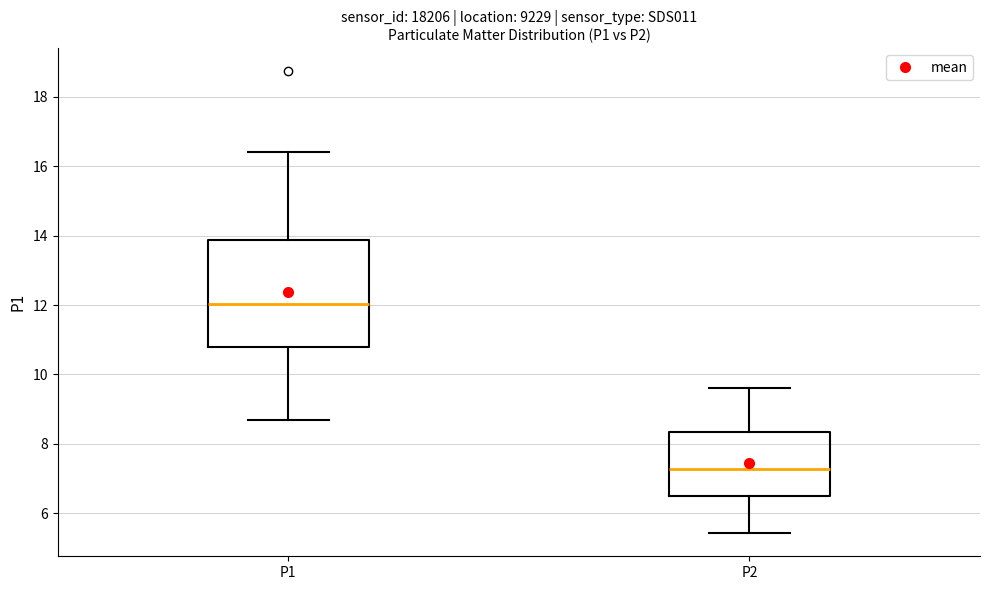

Where is the lower edge of the box for P2 on the y-axis? The values are not printed on the chart, so give them approximately, as read against the axis.

6.6